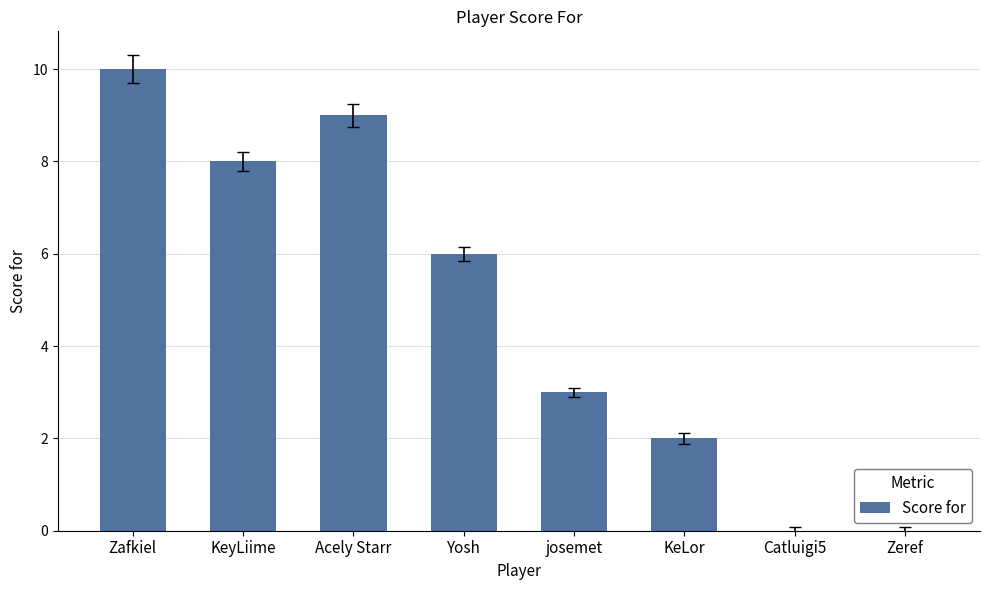

At which label is the value closest to 5?

Yosh